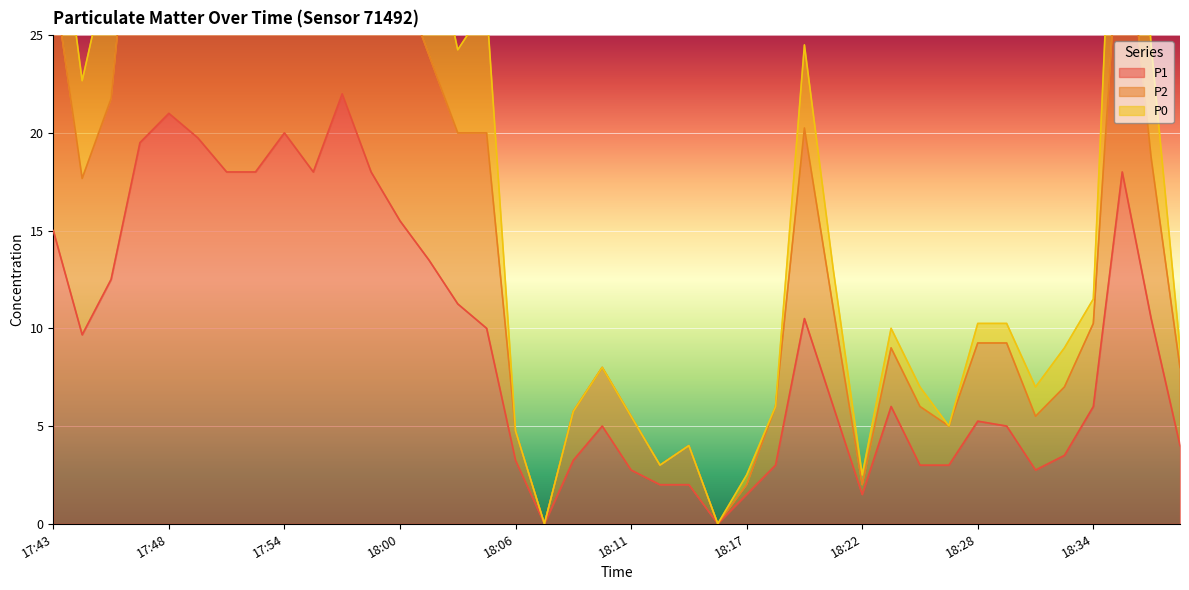

How many positive values does the P2 series have?

38